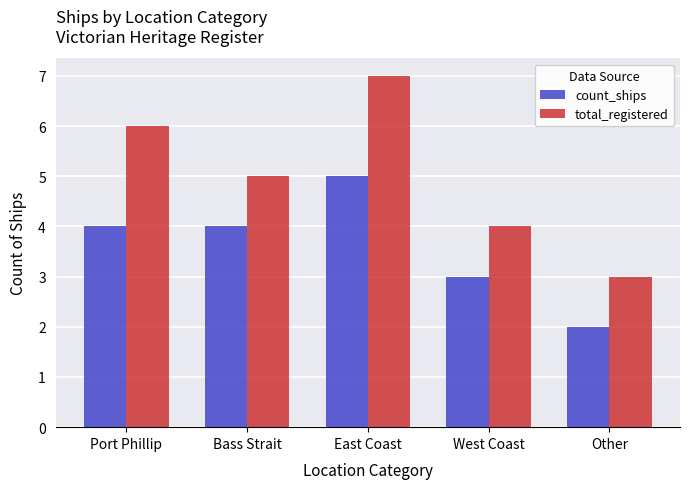

At which label is count_ships closest to 3?

West Coast